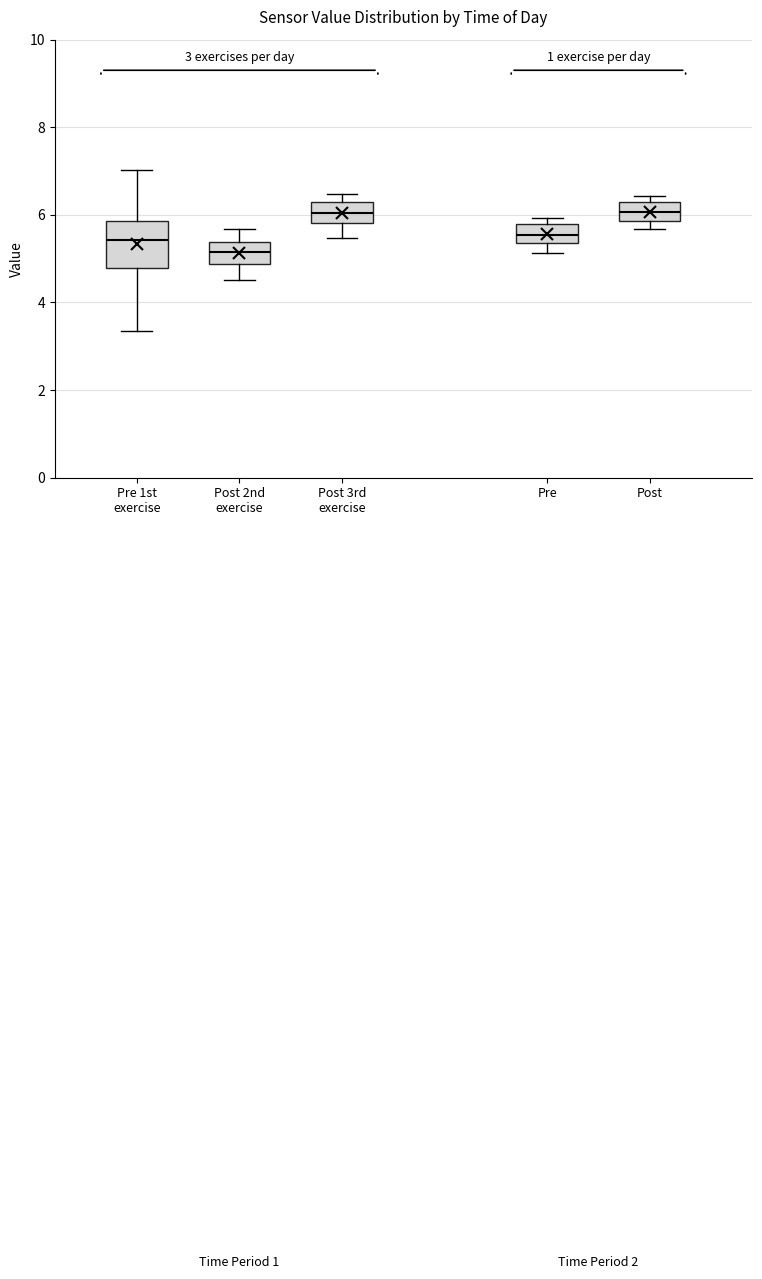

Comparing the boxes themselves (not the whiskers), which one is the tallest?

Pre 1st exercise